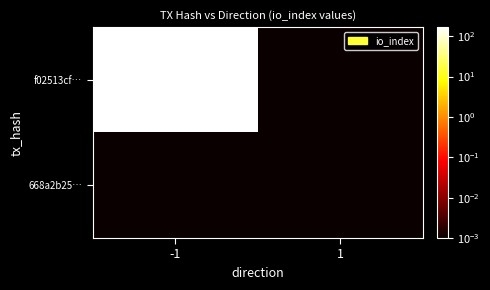

What is the maximum value shown in the chart?

166.0